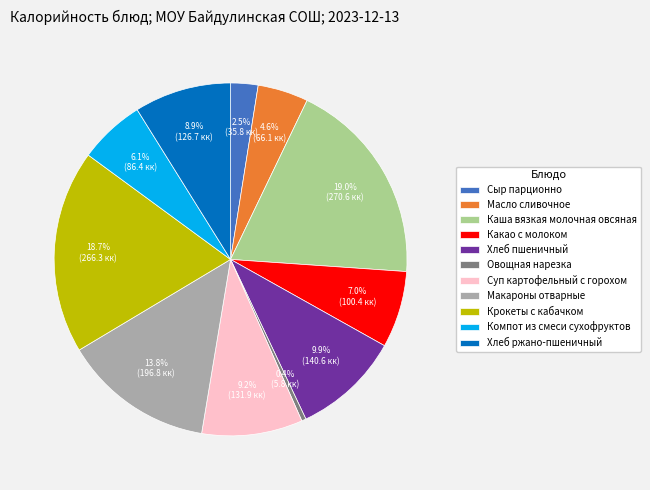

Approximately how many times larger is the value at Сыр парционно compared to Какао с молоком?

0.4